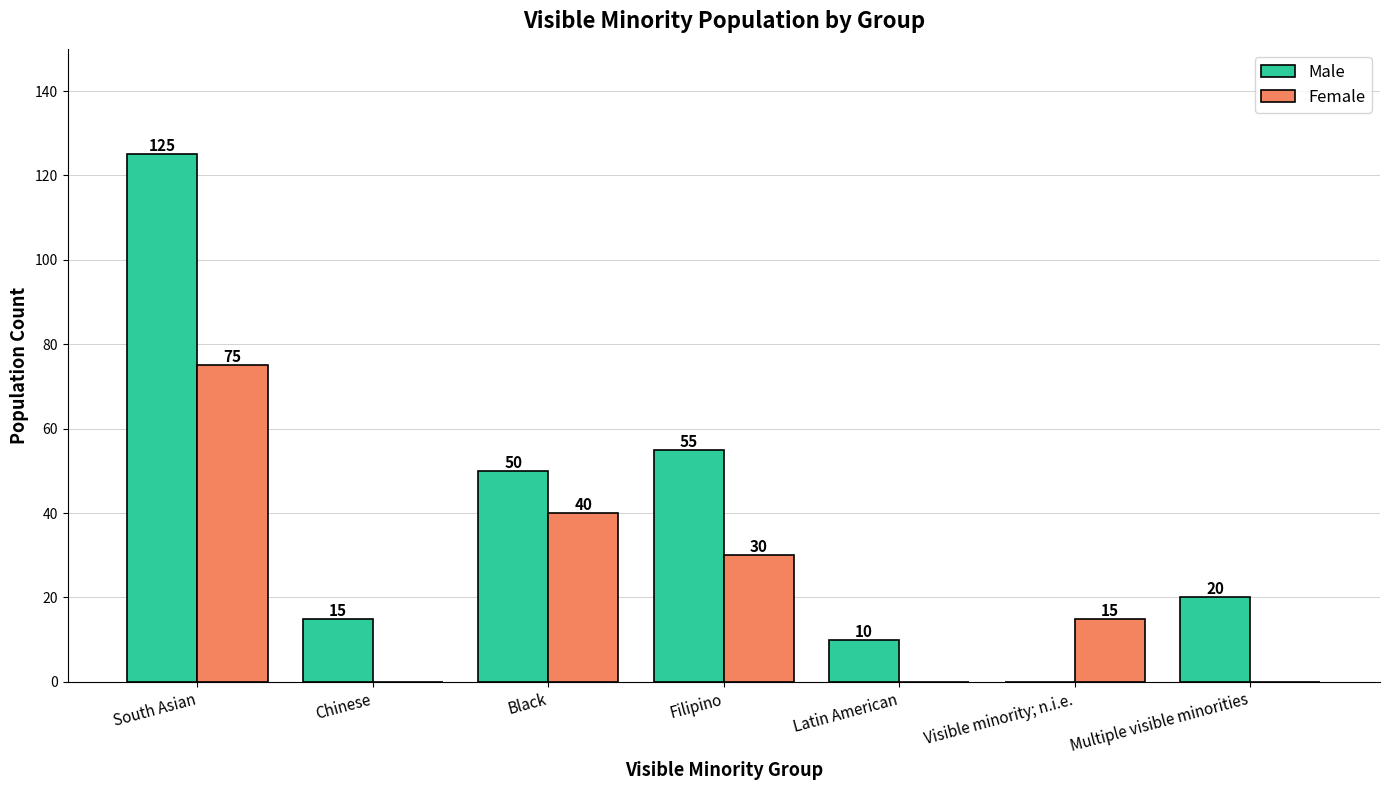

True or false: Female has a value of 56 at Black.

False